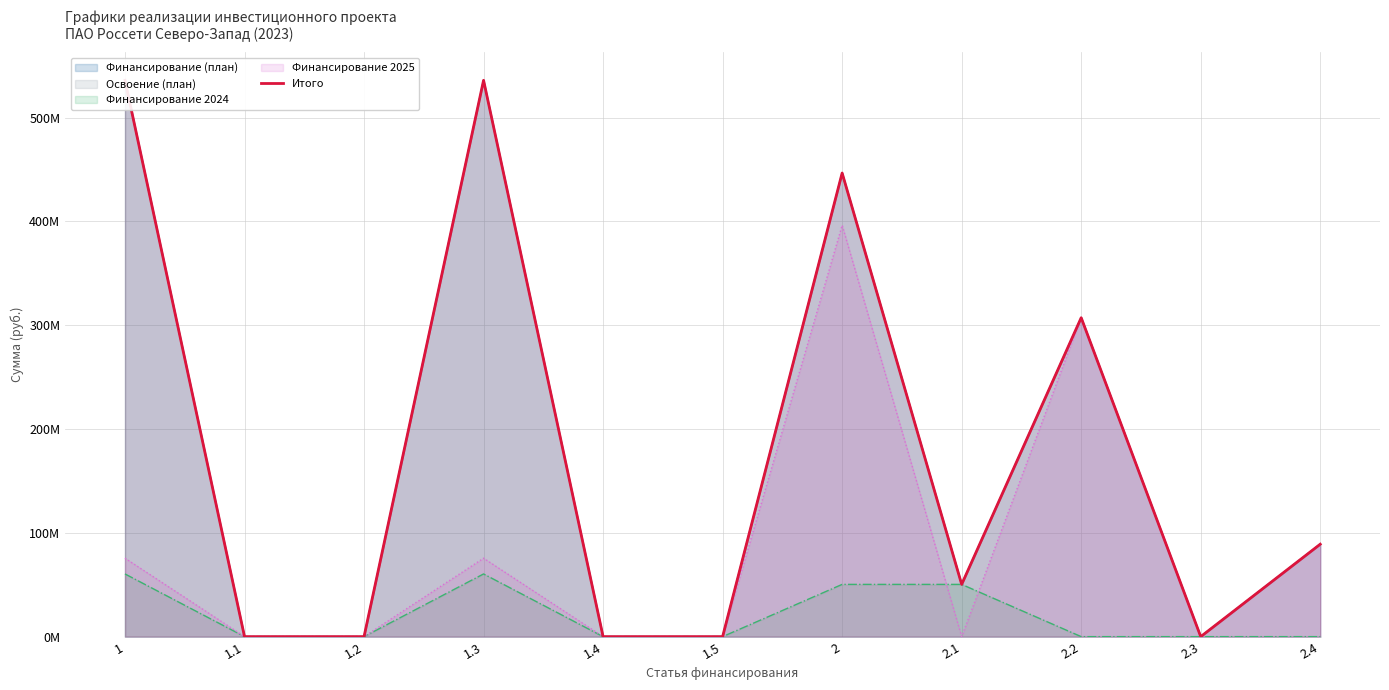

How many data points are above 50338381?

5